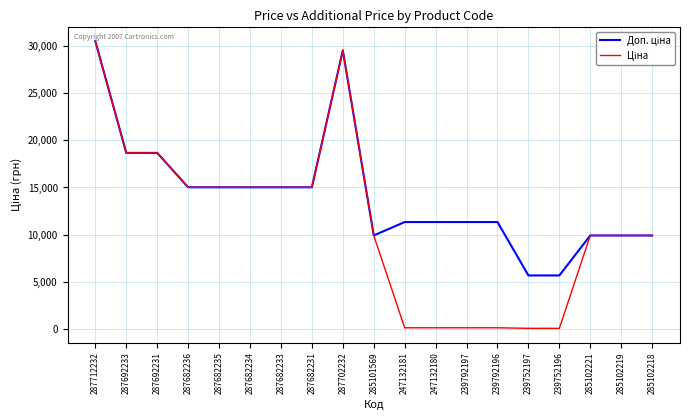

Which label corresponds to the largest value in the chart?

287712232